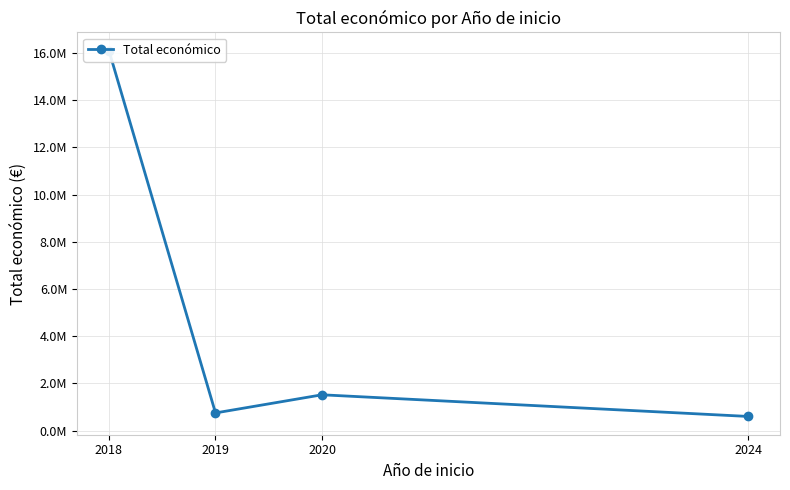

Does the chart have visible grid lines?

Yes